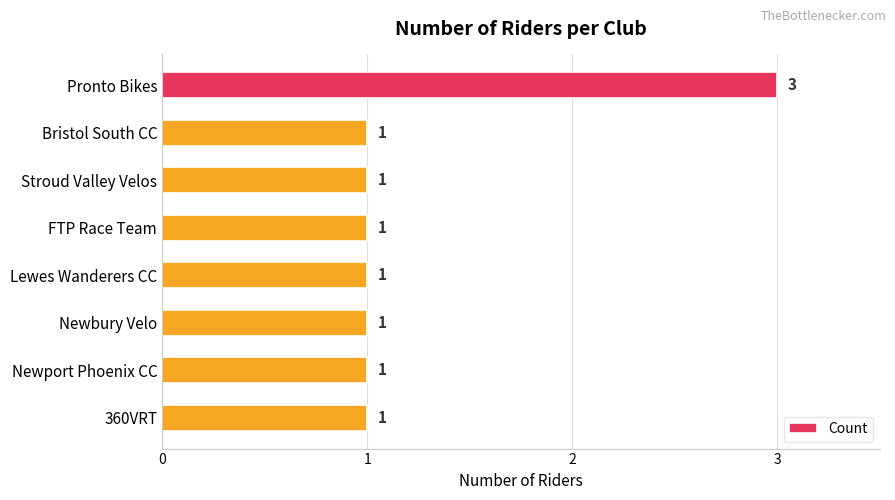

What is the greatest value displayed?

3